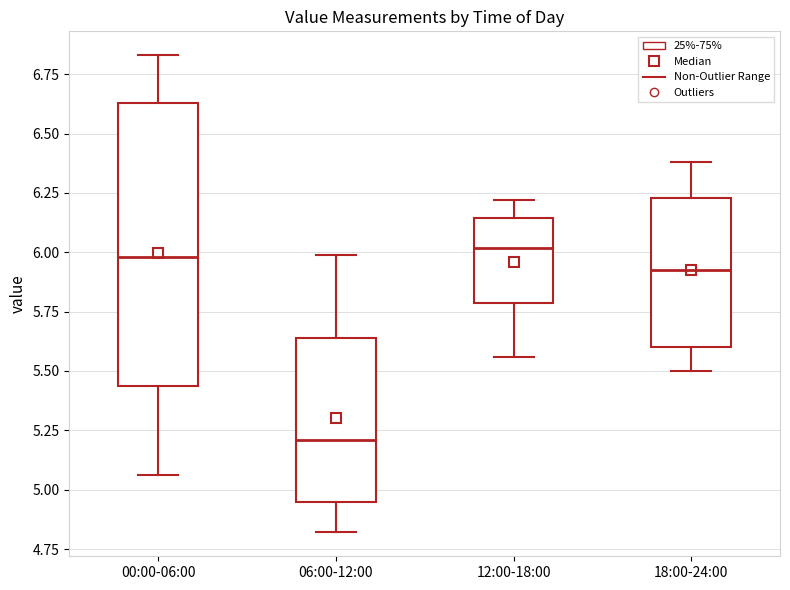

Reading left to right, transcribe this box plot: for each box, give where its median line is, the range the box spans, and where its two whiskers end, as read against the y-axis. The values are not printed on the chart, so give them approximately, as read against the axis.

00:00-06:00: median 6.00, box 5.45 to 6.65, whiskers 5.05 to 6.85
06:00-12:00: median 5.20, box 4.95 to 5.65, whiskers 4.80 to 6.00
12:00-18:00: median 6.00, box 5.80 to 6.15, whiskers 5.55 to 6.20
18:00-24:00: median 5.95, box 5.60 to 6.25, whiskers 5.50 to 6.40